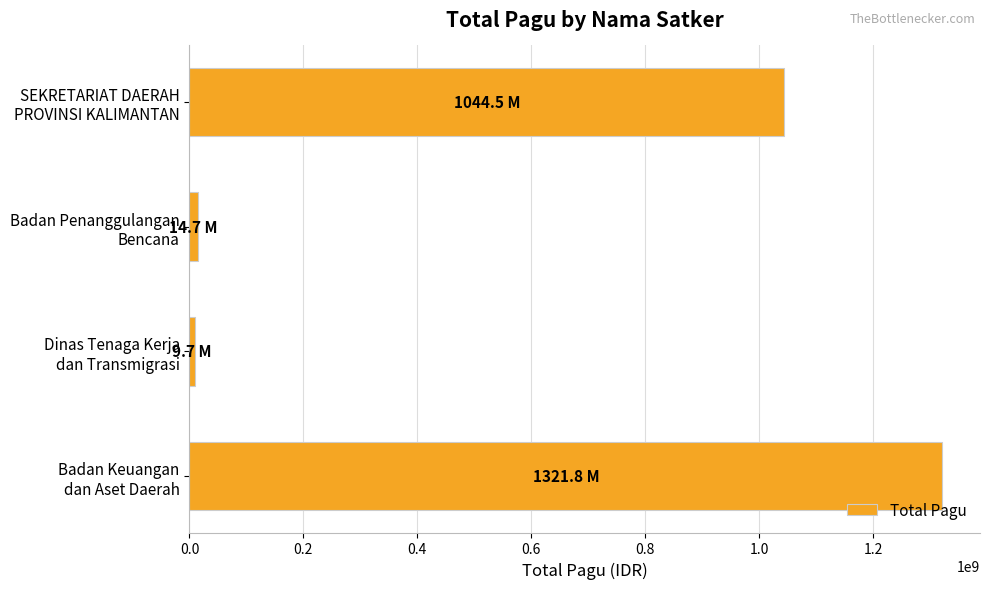

What is the difference between the second highest and second lowest values?

1029786000